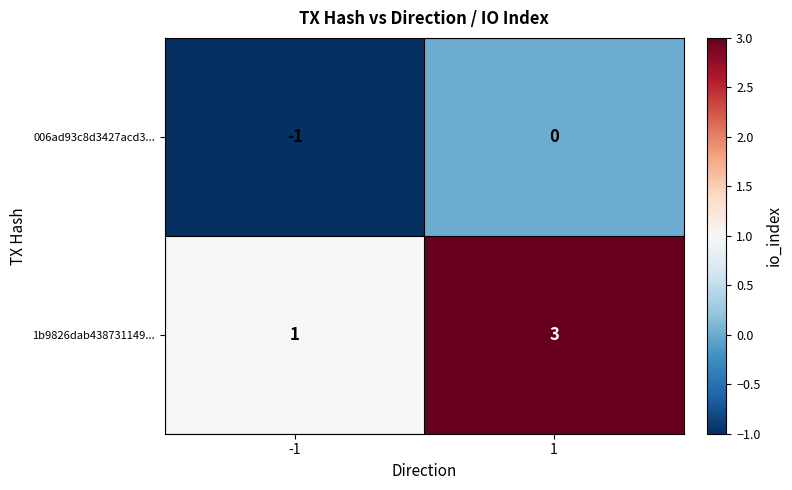

Rank the series at -1 from lowest to highest value.

006ad93c8d3427acd3..., 1b9826dab438731149...